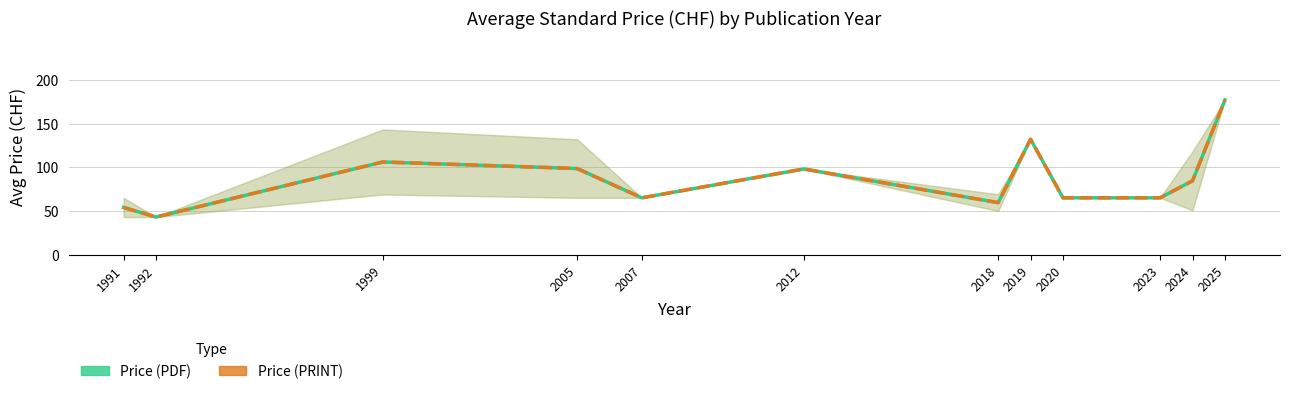

True or false: Price (PRINT) and Price (PDF) cross at least once.

False